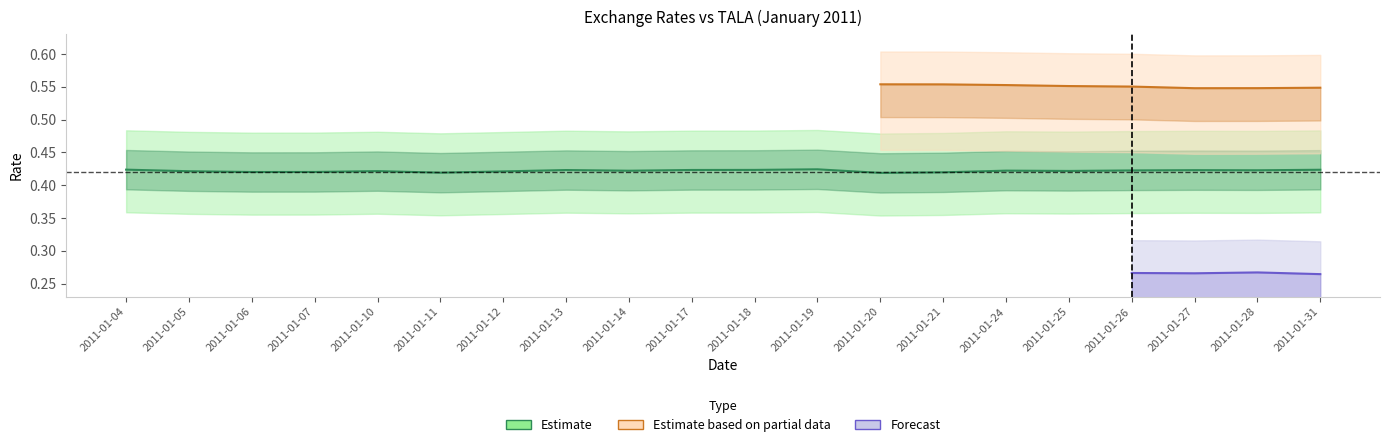

What is the minimum value shown in the chart?

0.3